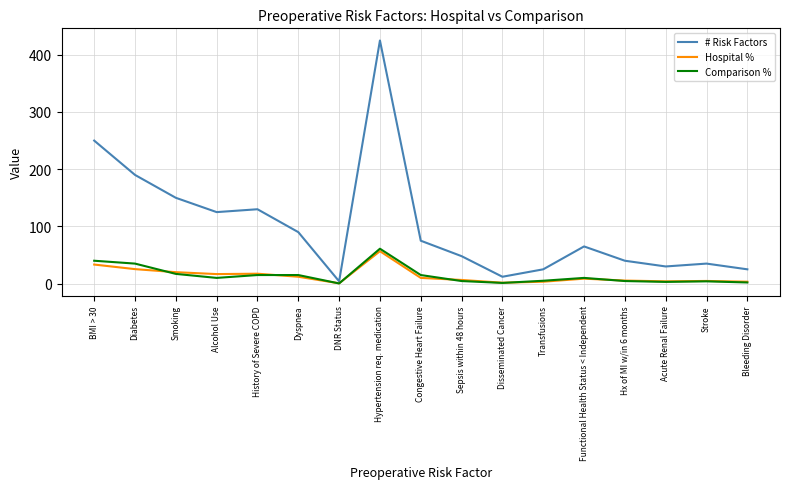

In Hospital %, how many points are higher than both neighbors (excluding endpoints)?

4